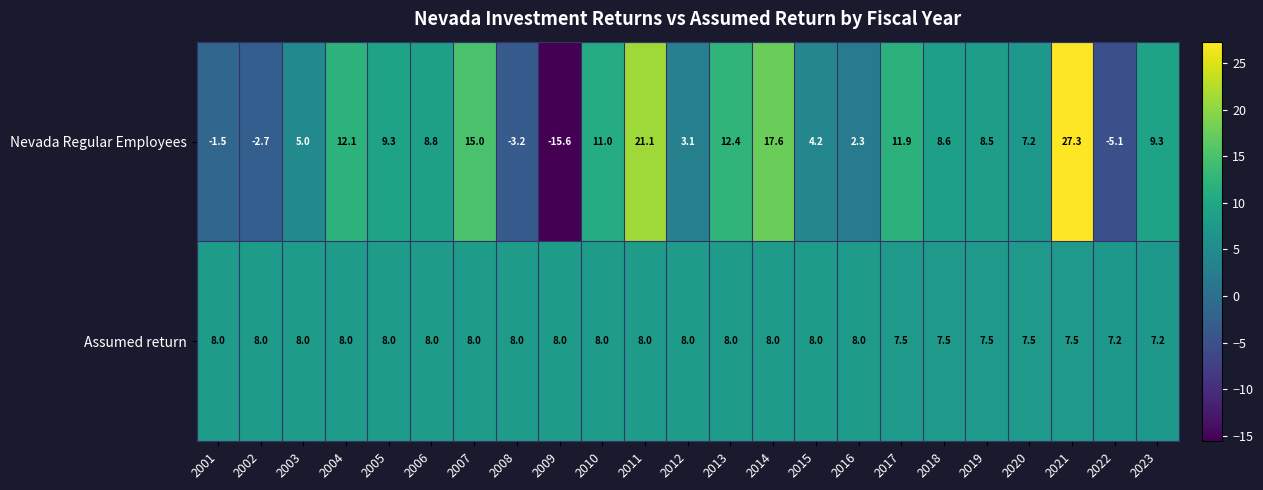

The Nevada Regular Employees series shows 18.6 at 2013. True or false?

False